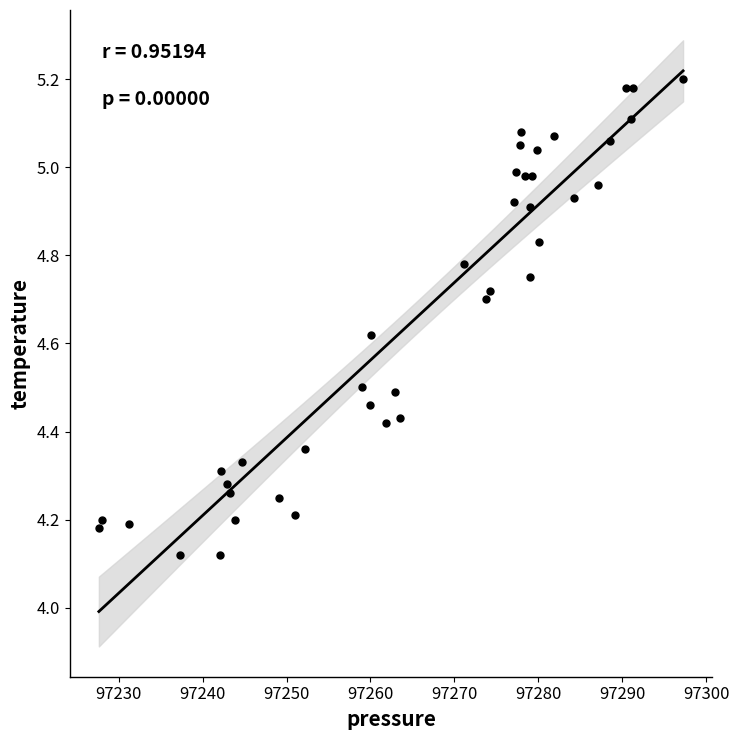

What is the range of X values (max minus min)?

69.6